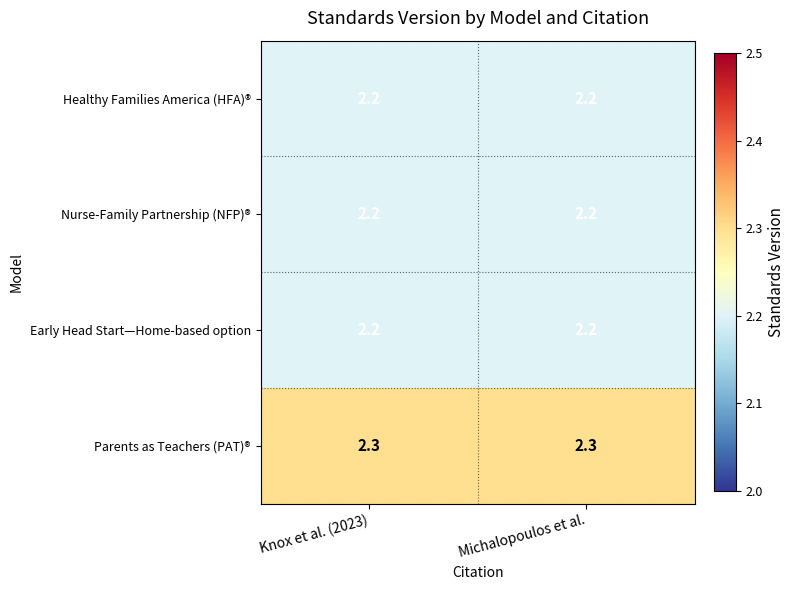

What is the total value across all series at Knox et al. (2023)?

8.9